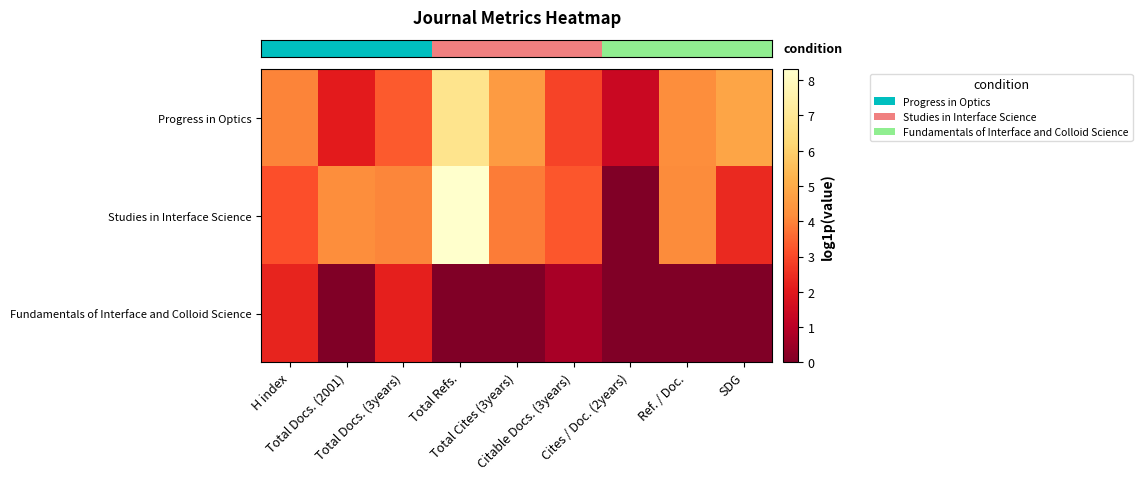

Which label corresponds to the largest value in the chart?

Total Refs.